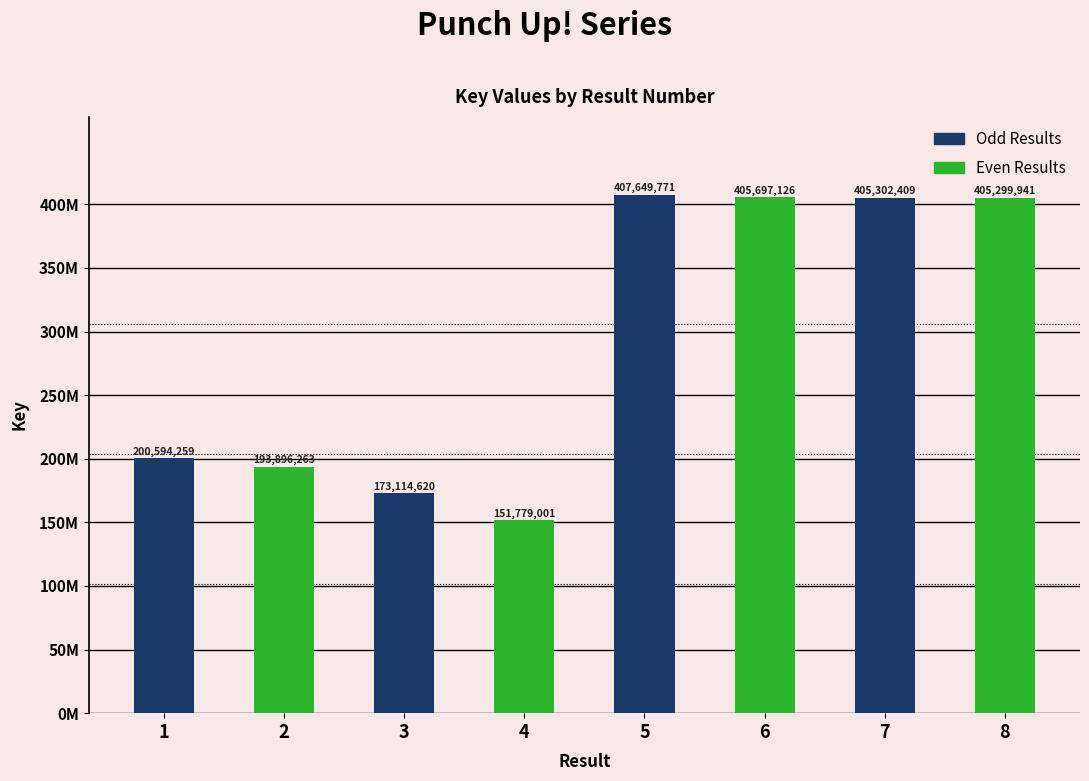

Does the chart contain any negative values?

No